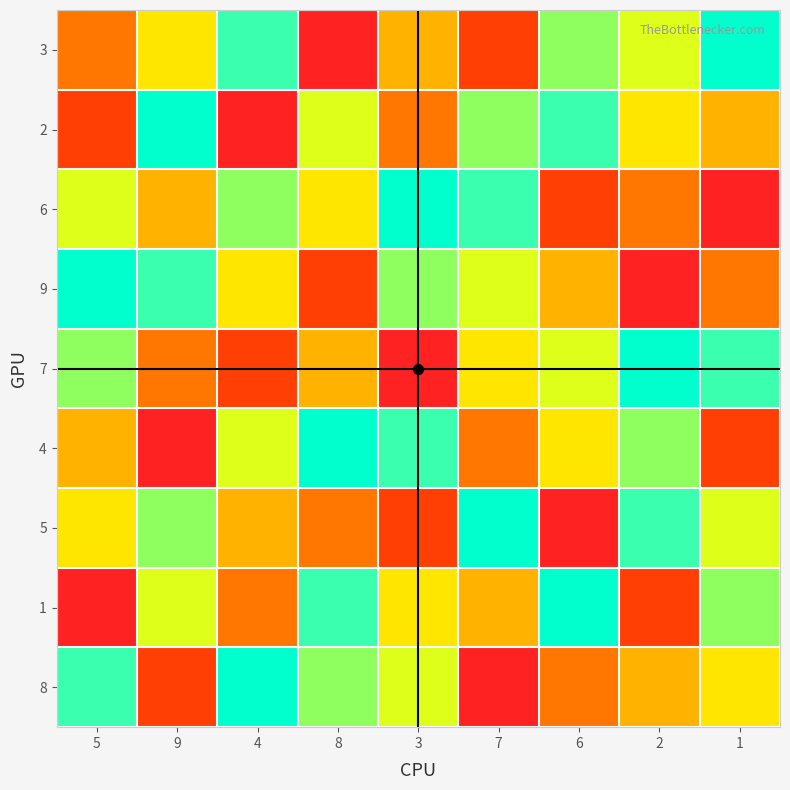

How many data points does each series have?

9